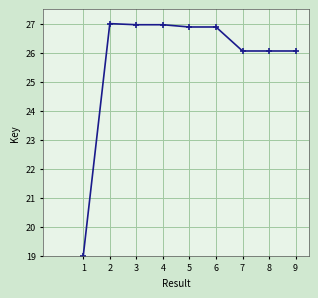

How many series are shown in this chart?

1